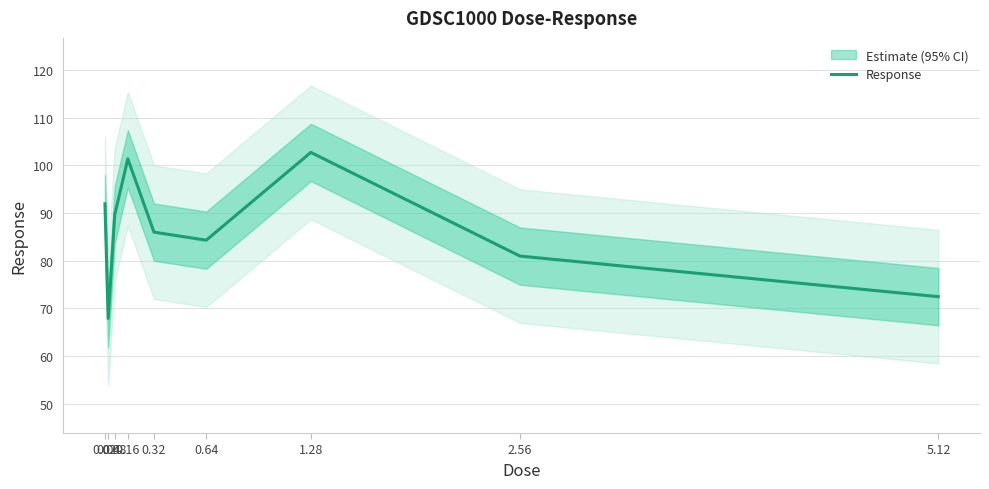

At which label does the data first exceed 85?

0.02